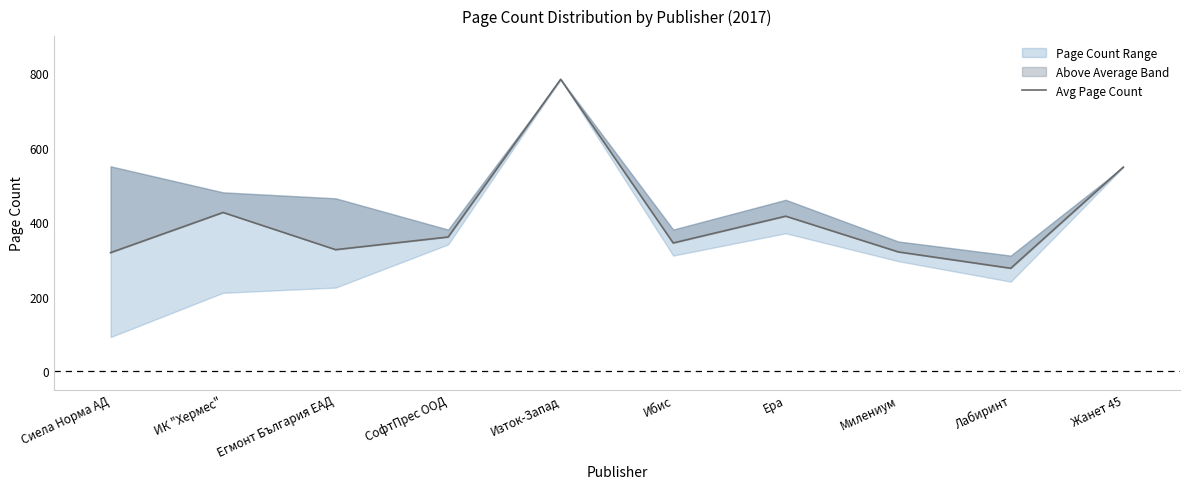

What is the label of the 9th point from the left?

Лабиринт